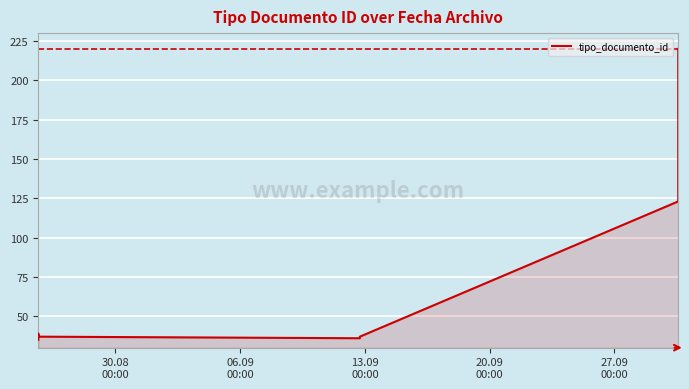

Reading left to right, what are all the values shown in this chart?

35	36	37	38	39	37	36	37	123	220